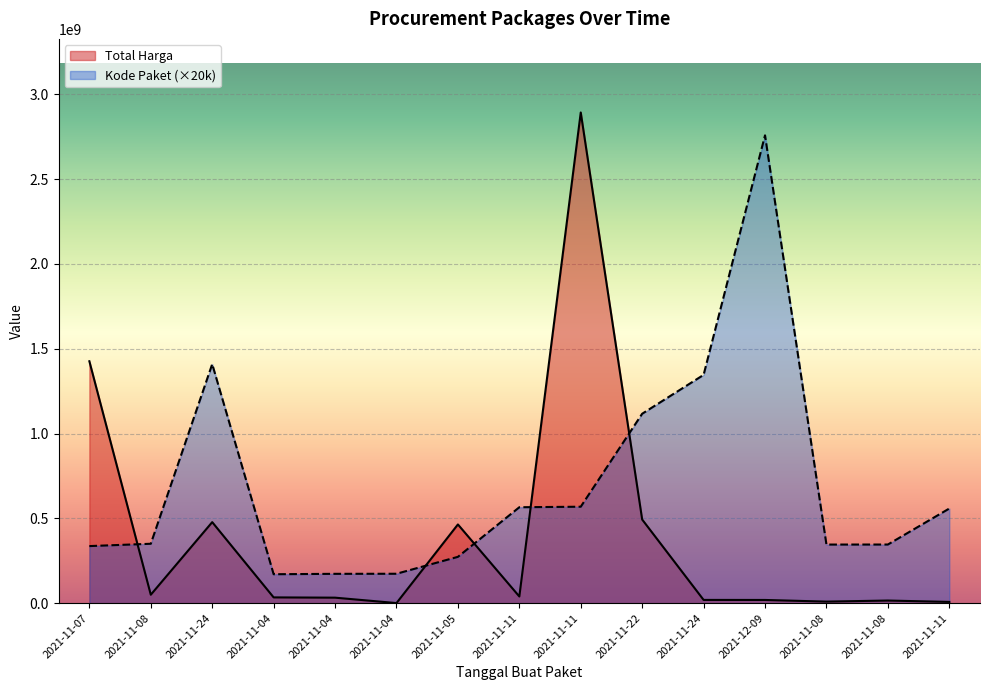

After their last crossing, which series has the higher values: Total Harga or Kode Paket?

Kode Paket